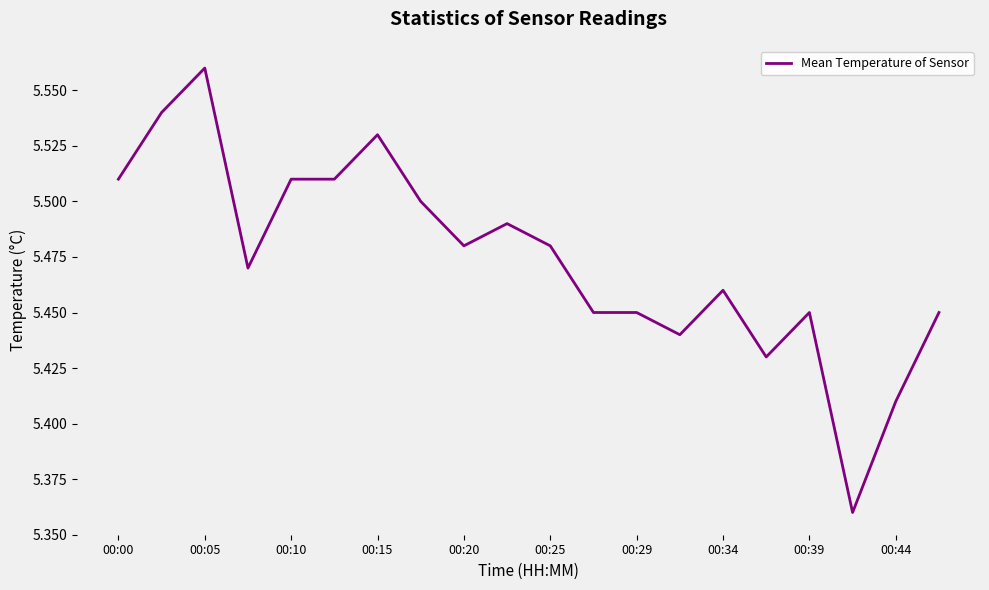

How many interior local valleys (lower than both neighbors) does the data have?

5